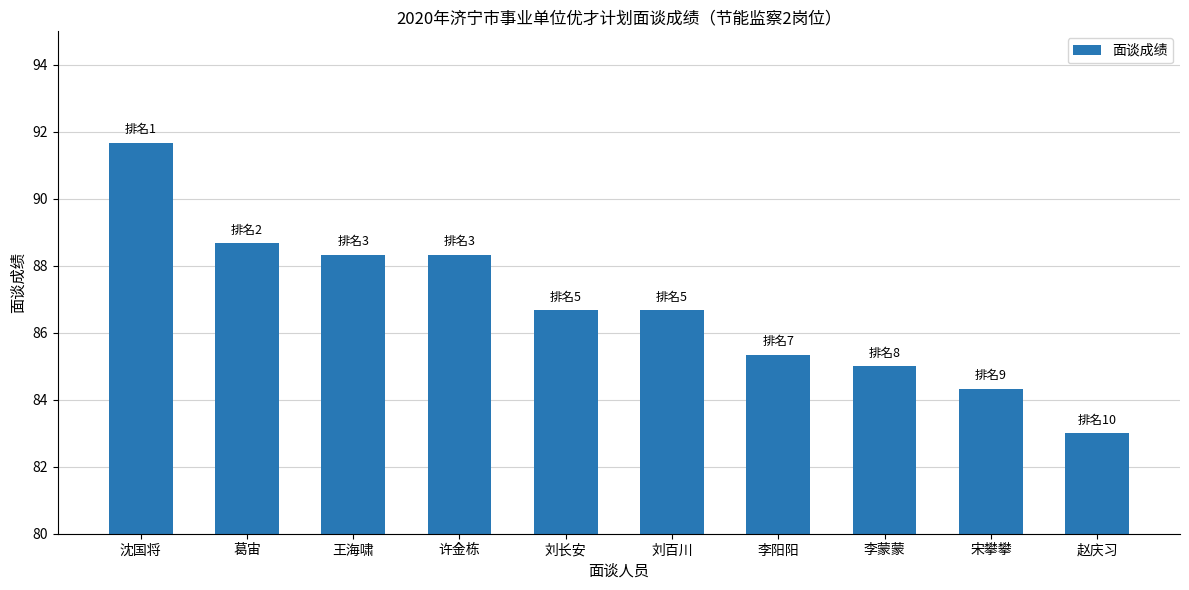

What is the change in value from 葛宙 to 宋攀攀?

-4.3